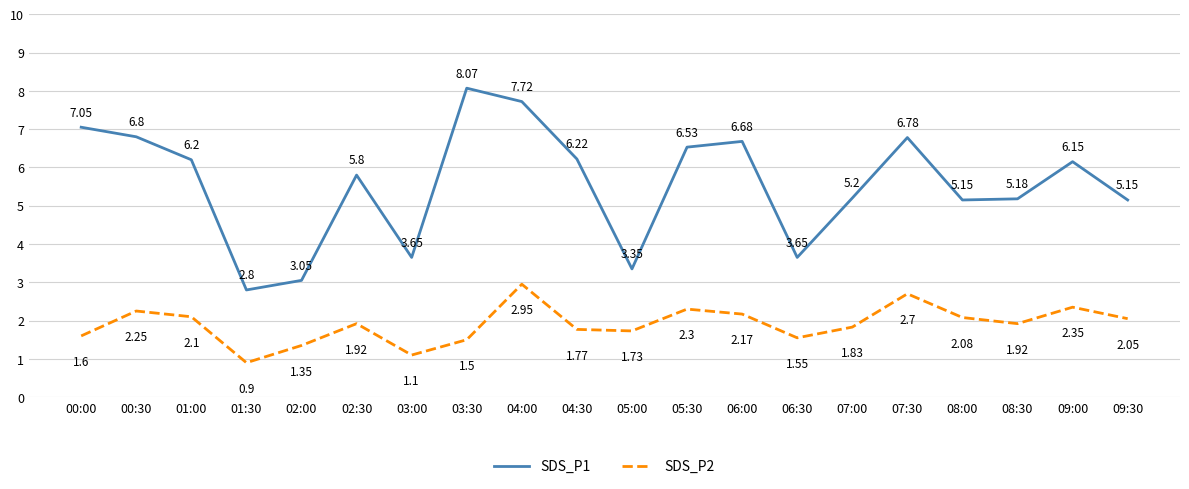

The SDS_P1 series shows 8.9 at 09:30. True or false?

False